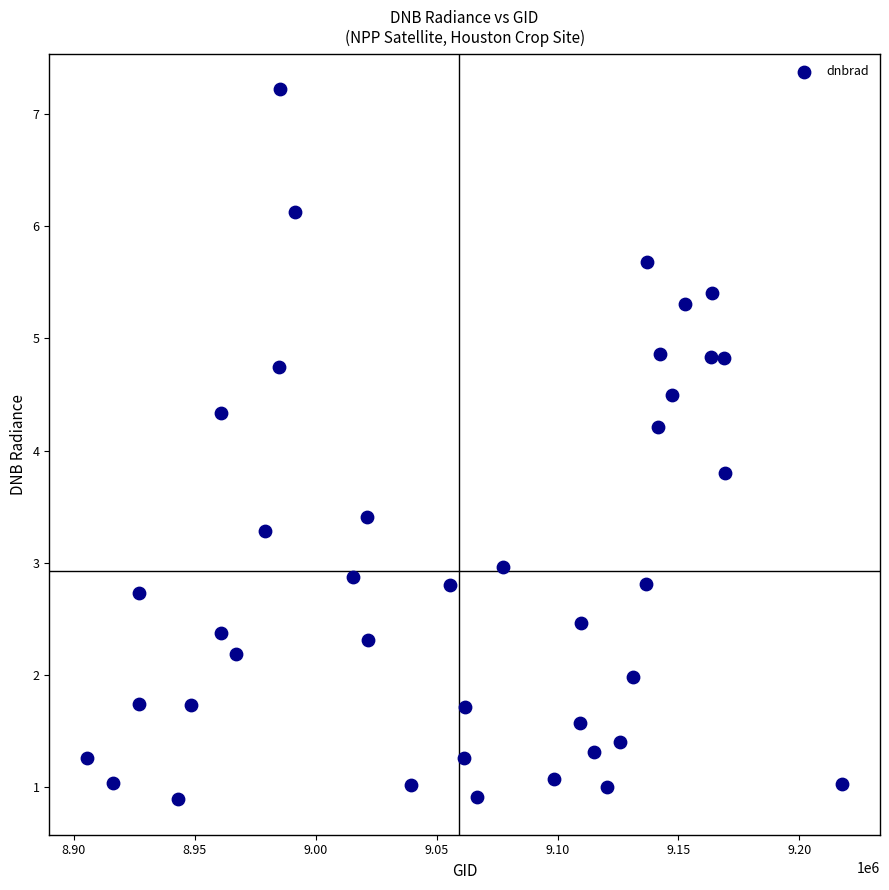

What is the range of Y values (max minus min)?

6.3